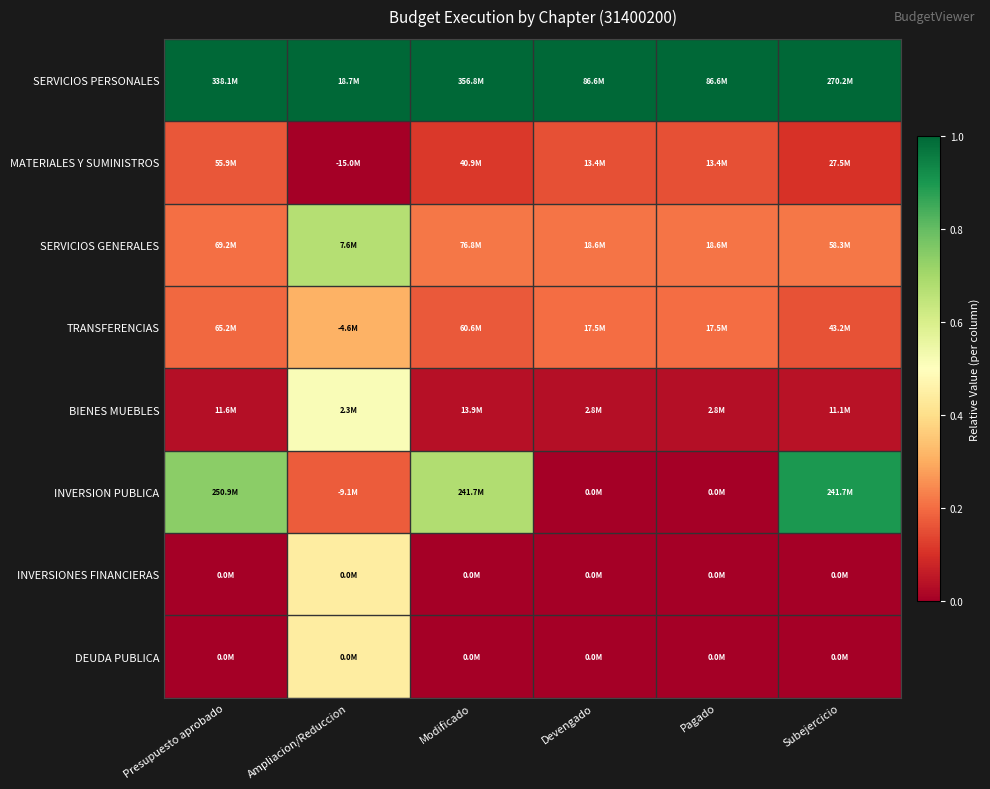

What is the difference between the highest and lowest values at Pagado?

1.0